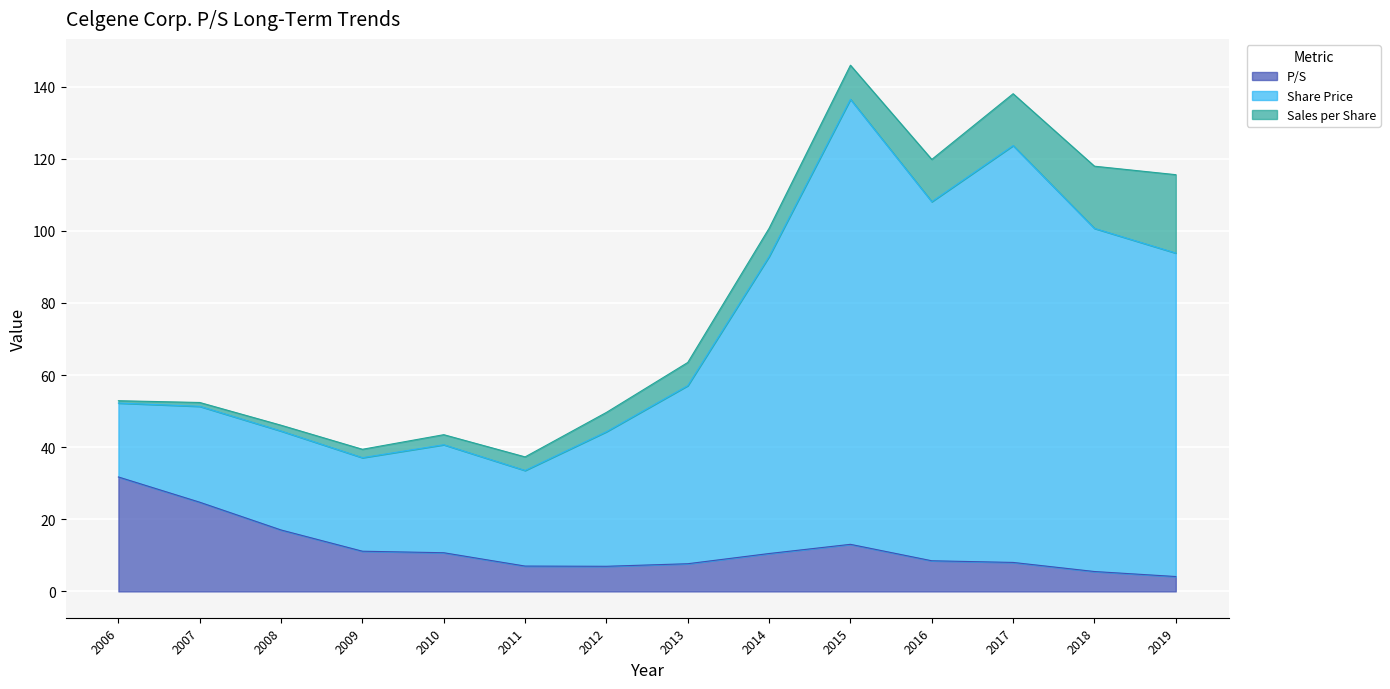

True or false: Share Price has more than 2 interior local peaks.

True